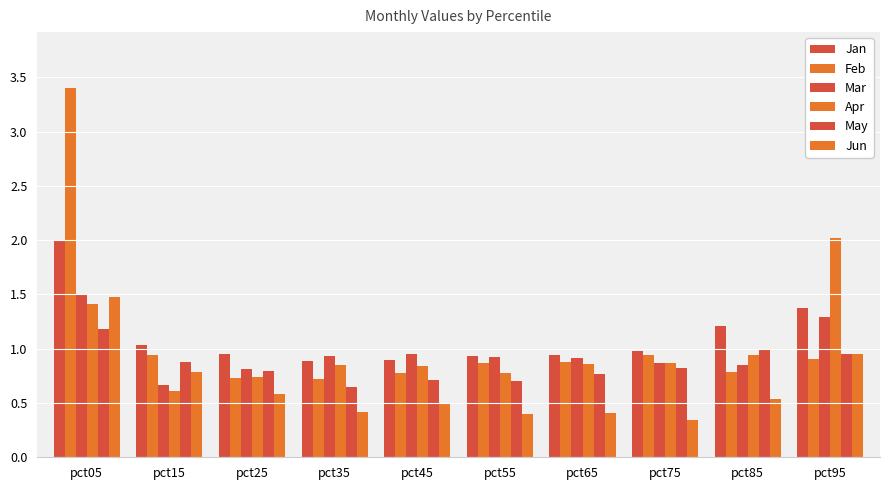

Count the number of data series in this chart.

6